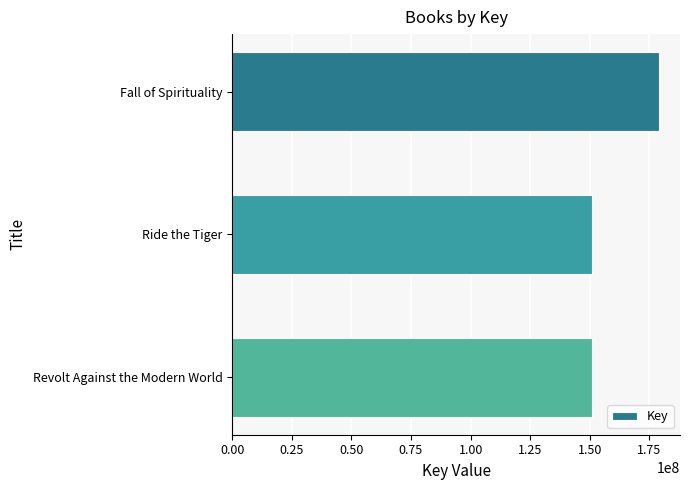

What is the difference between the maximum and minimum values?

28063104